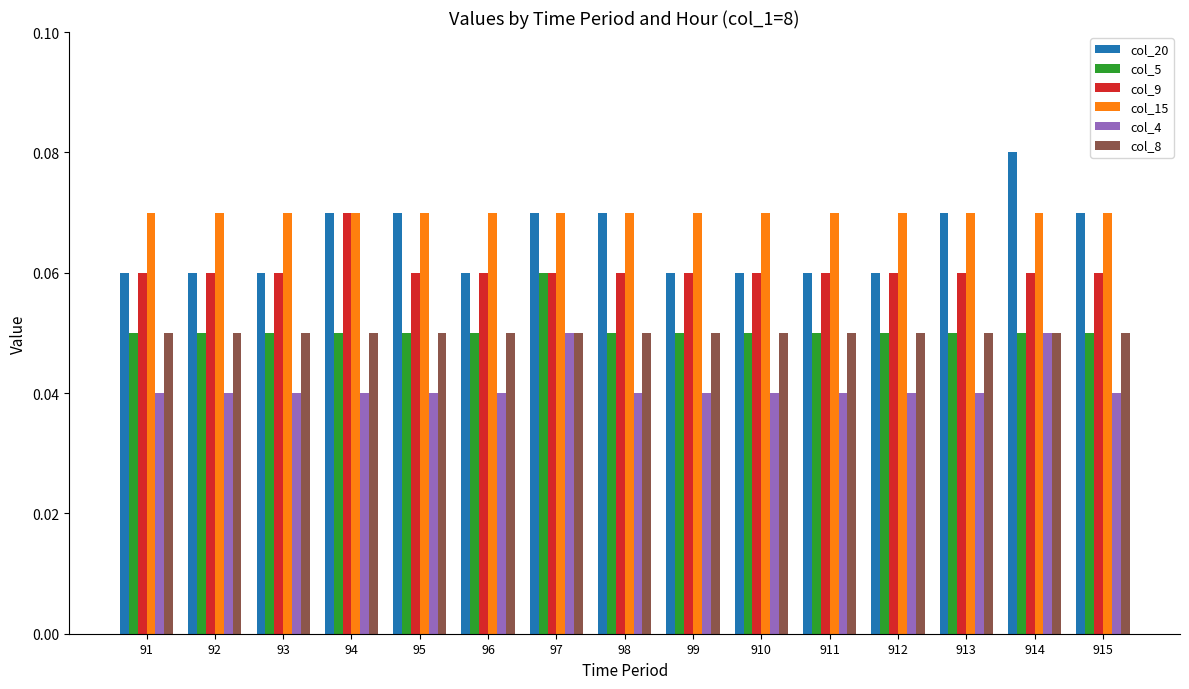

How many categories are shown in the chart?

15